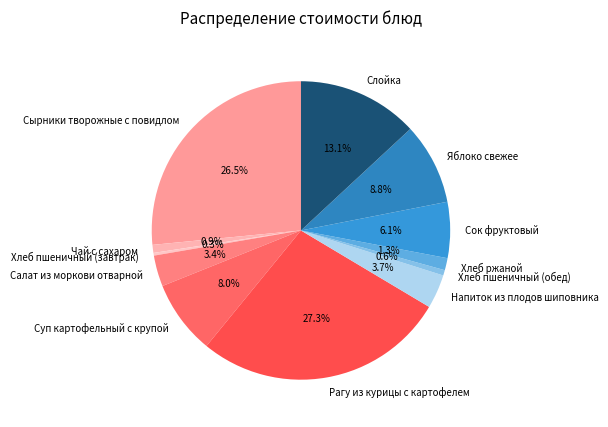

What is the largest slice in the pie chart?

Рагу из курицы с картофелем